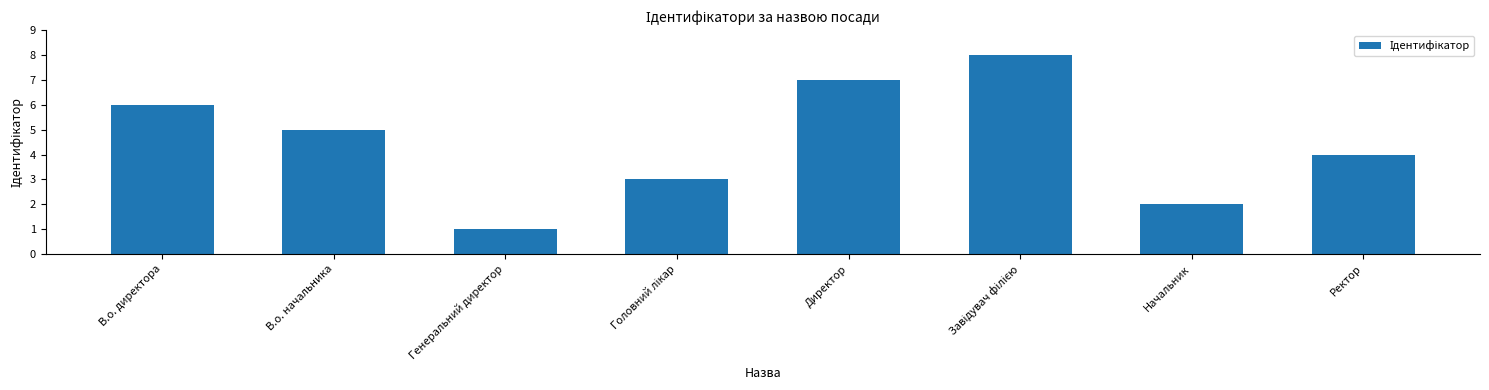

True or false: the data shows 1 at Начальник.

False